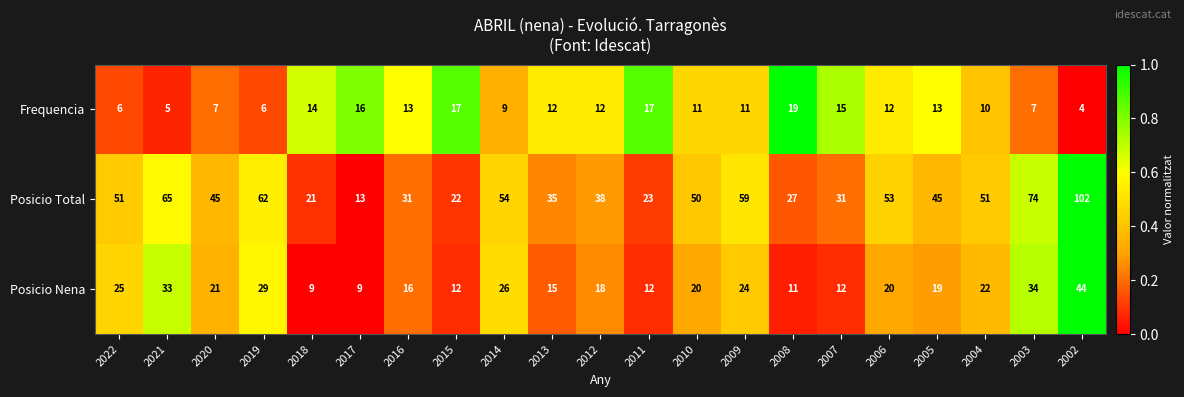

Rank the series at 2021 from lowest to highest value.

Frequencia, Posicio Nena, Posicio Total